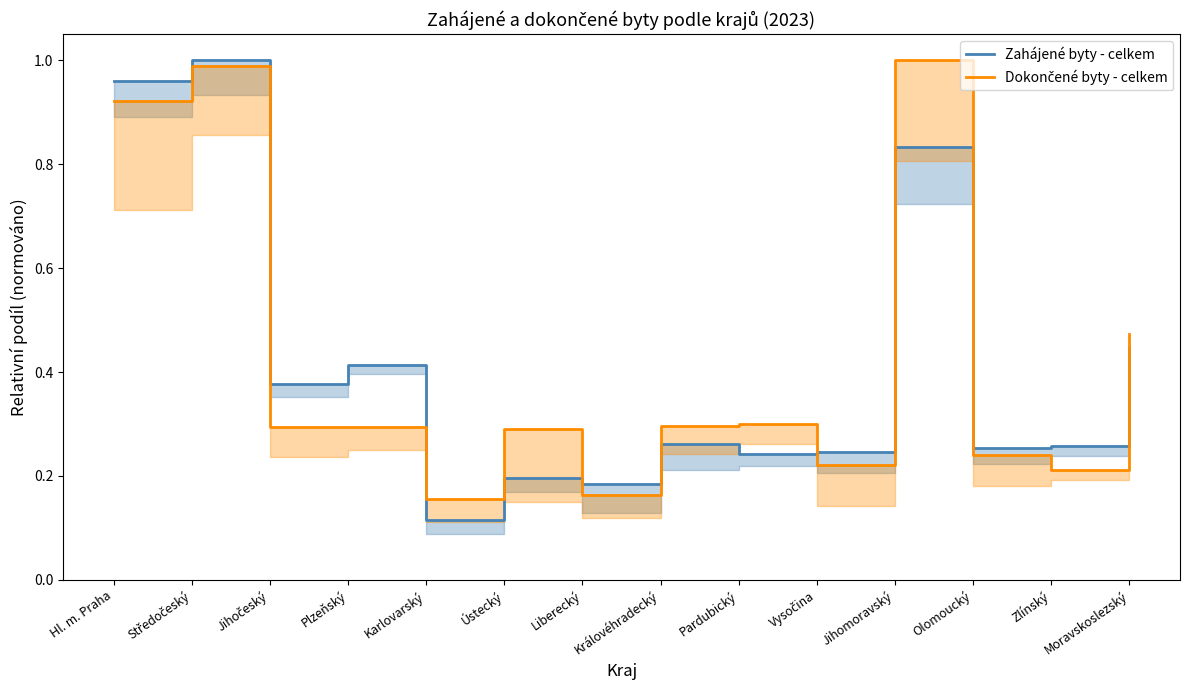

At which category is the sum across all series the highest?

Středočeský